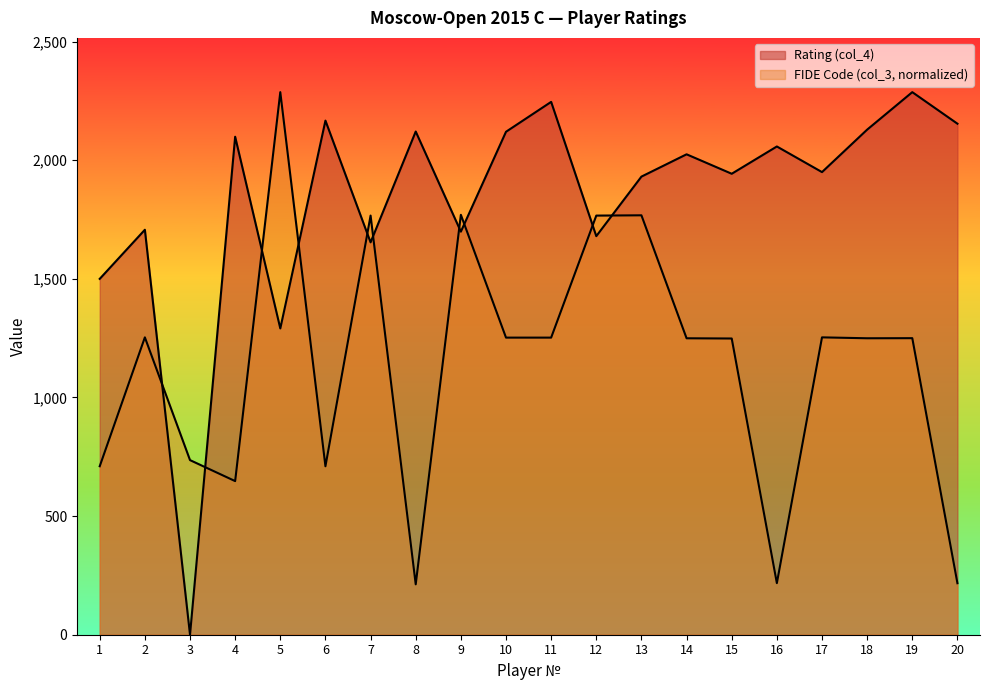

Rank the series by their average value, from highest to lowest.

Rating (col_4), FIDE Code (col_3)